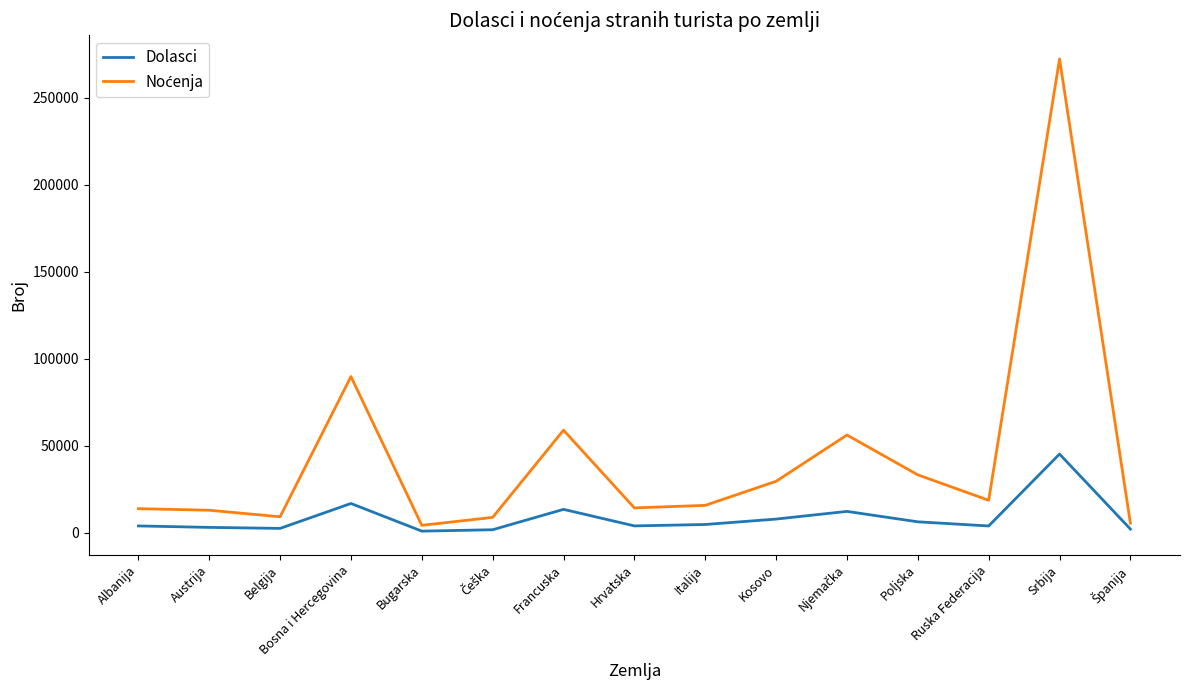

At which category is the sum across all series the highest?

Srbija